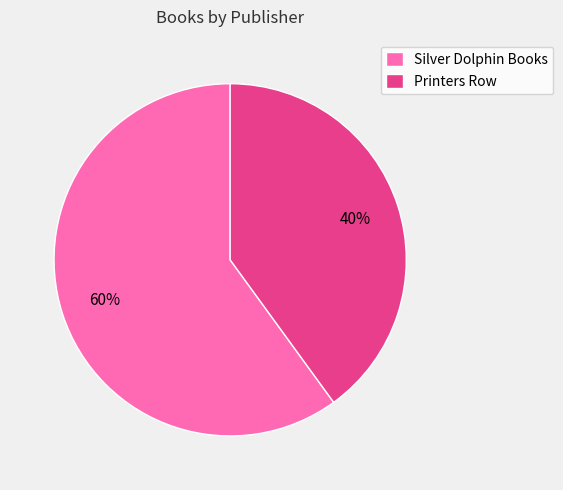

What is the ratio of the value at Printers Row to the value at Silver Dolphin Books?

0.7